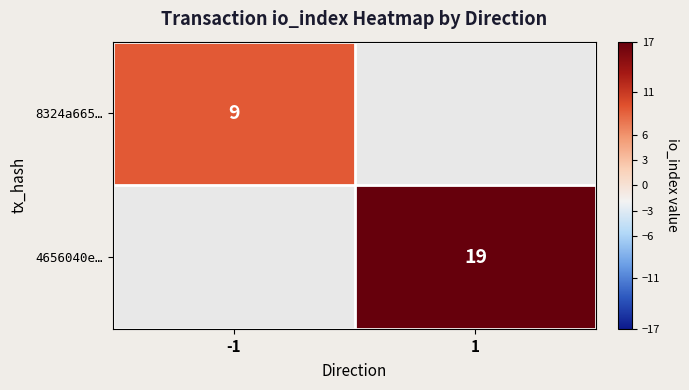

Count the number of categories in the chart.

2